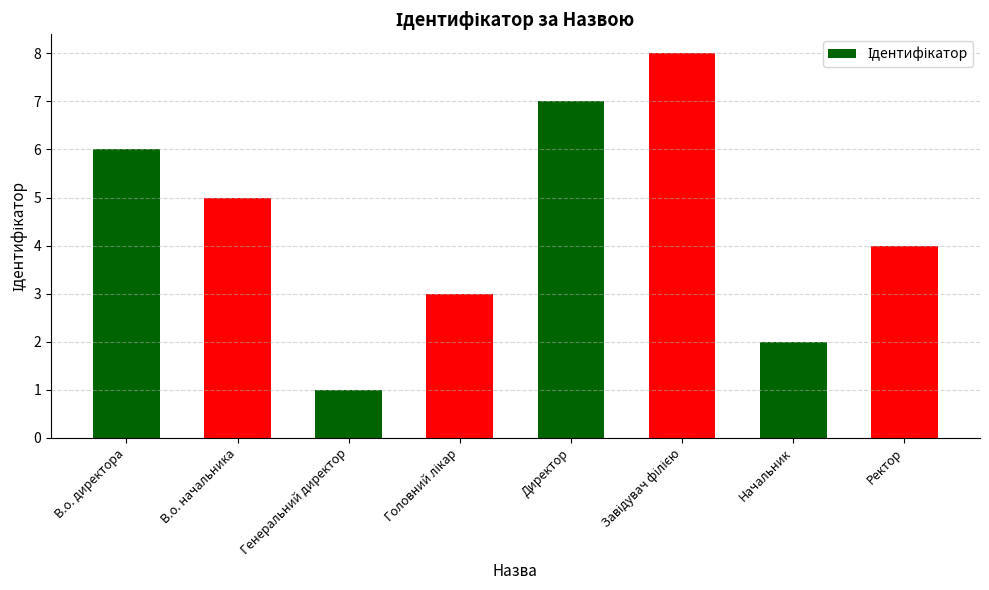

At which label does the data first exceed 5?

В.о. директора